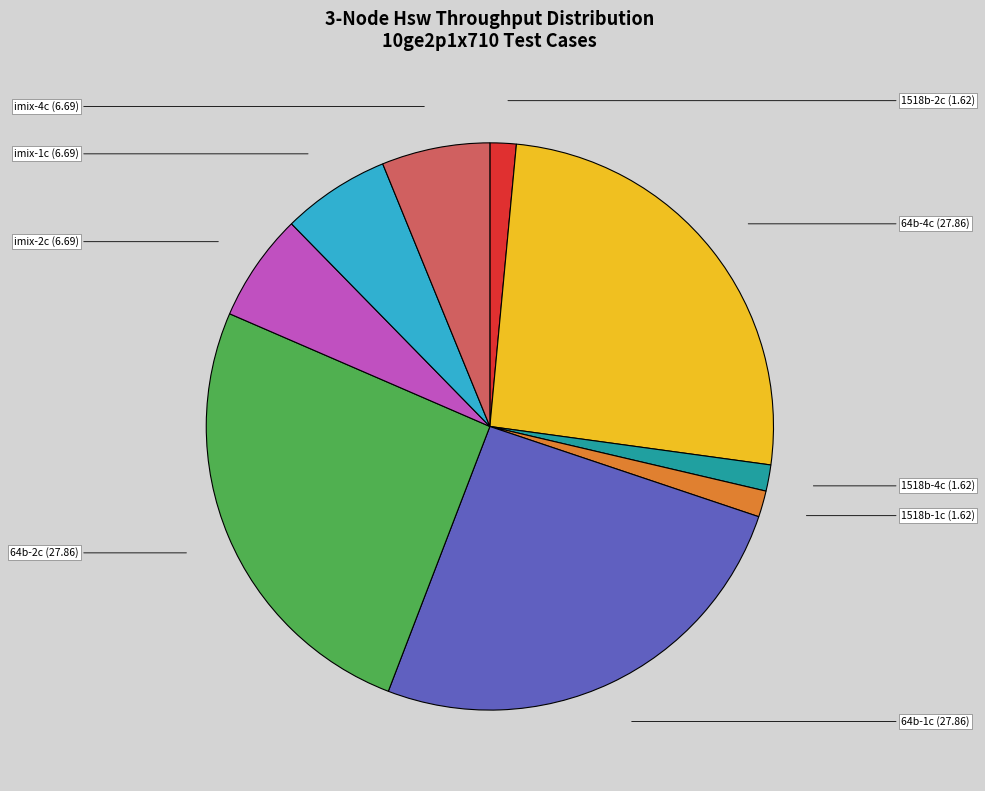

Is it true that 64b-4c (27.86) is 37% of the pie?

False